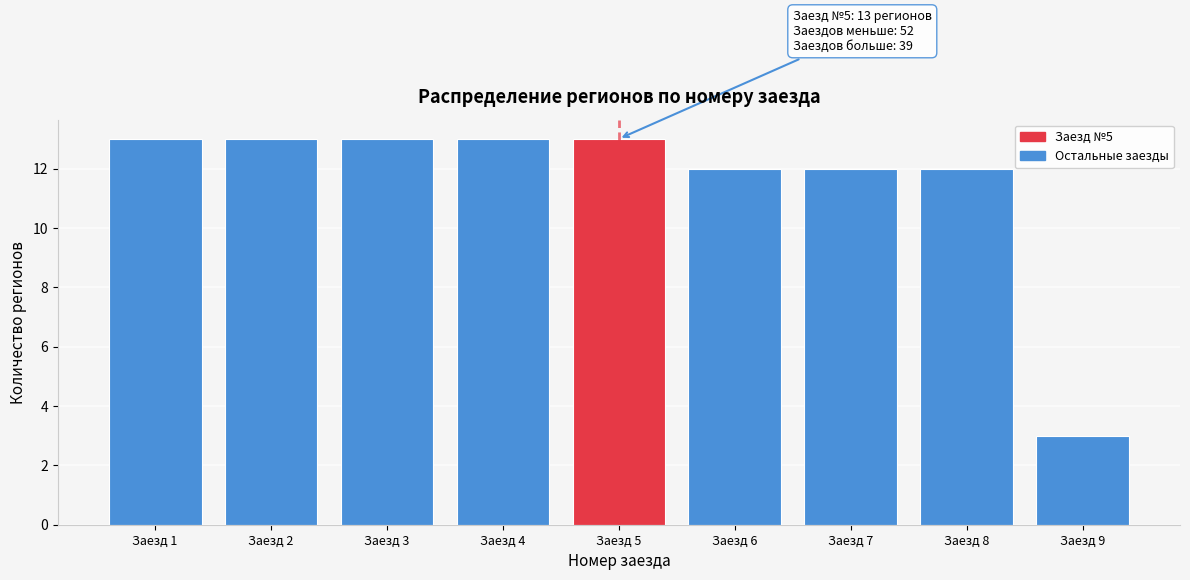

Reading left to right, what are all the values shown in this chart?

13	13	13	13	13	12	12	12	3